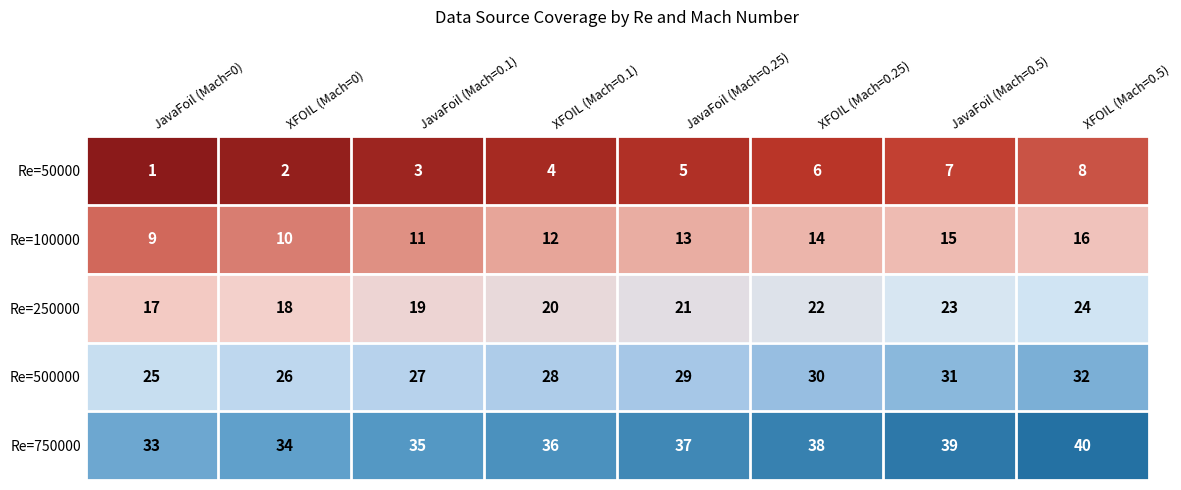

At which category is the sum across all series the highest?

XFOIL (Mach=0.5)